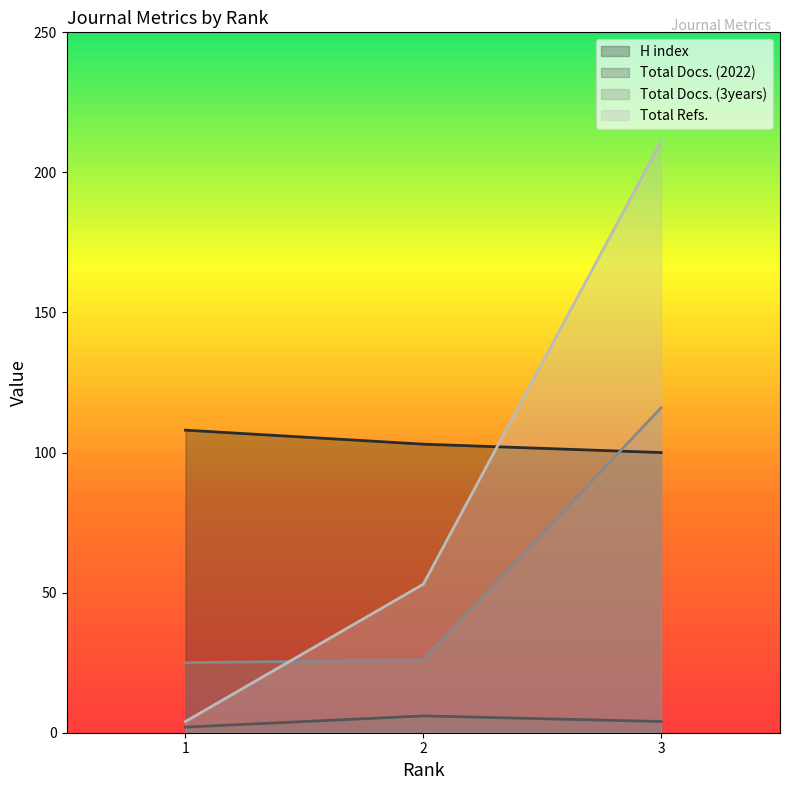

Rank the categories by Total Docs. (2022) value from lowest to highest.

1, 3, 2